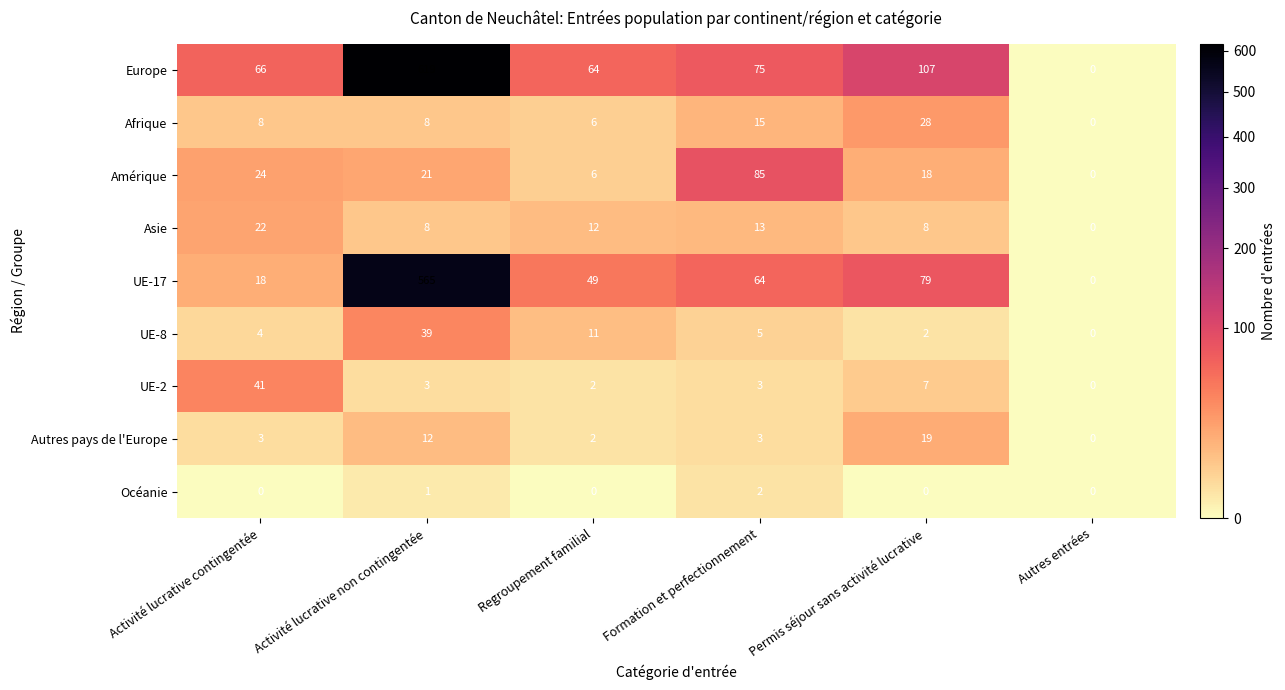

Which label corresponds to the largest value in the chart?

Activité lucrative non contingentée